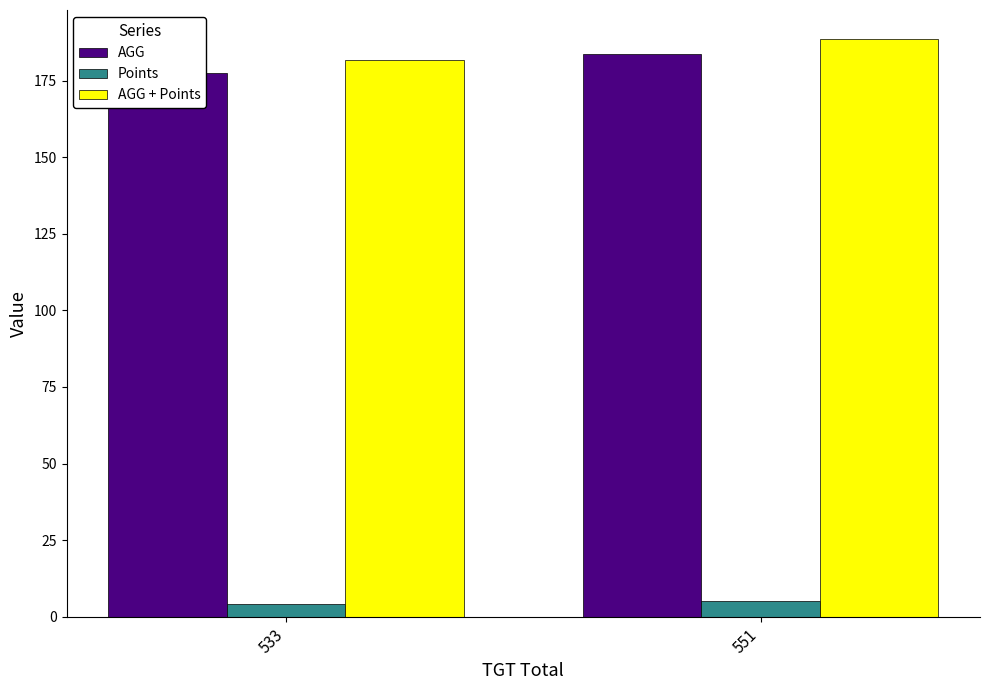

Reading left to right, transcribe all the data shown in this chart.

AGG: 533=177.7	551=183.7
Points: 533=4.0	551=5.0
AGG + Points: 533=181.7	551=188.7